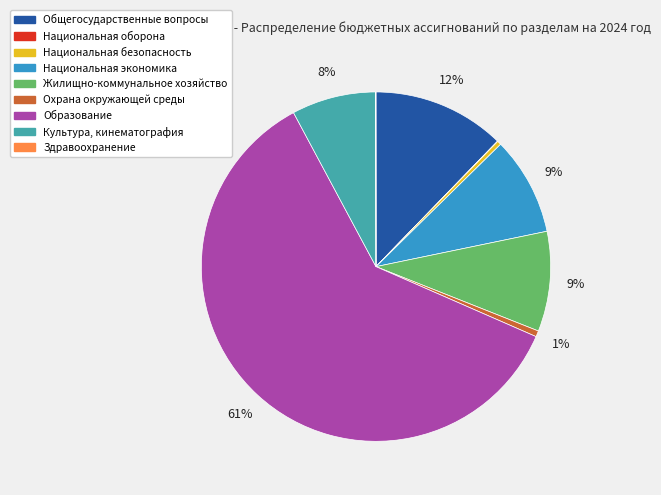

Do Культура, кинематография and Национальная экономика together represent more than half of the pie?

No